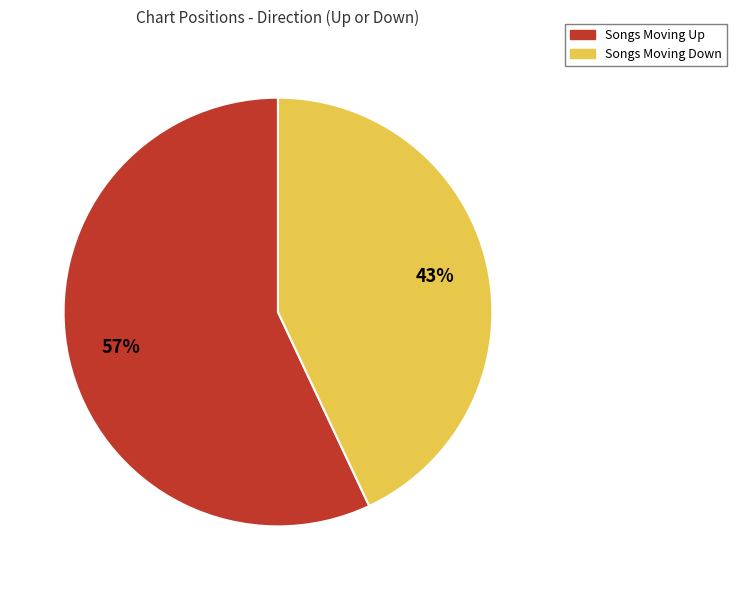

How many segments does this pie chart have?

2